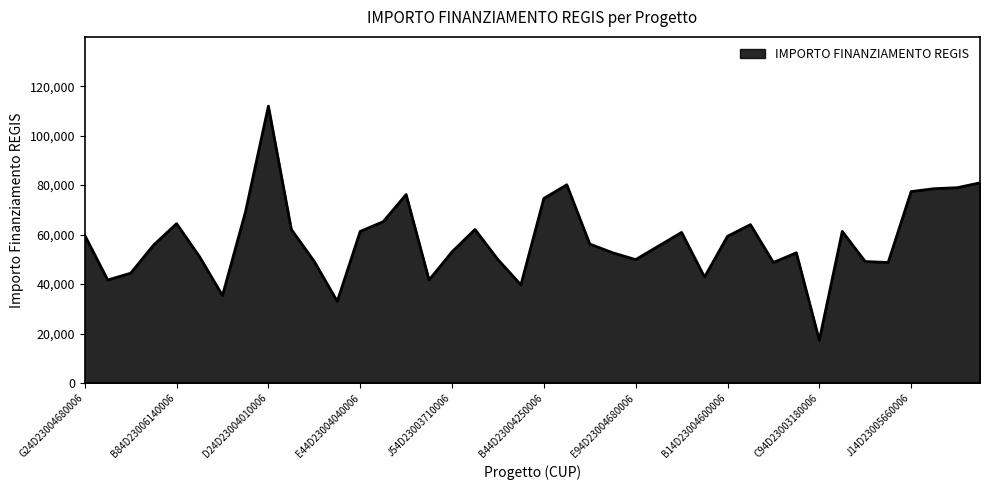

What is the difference between the maximum and minimum values?

94665.7